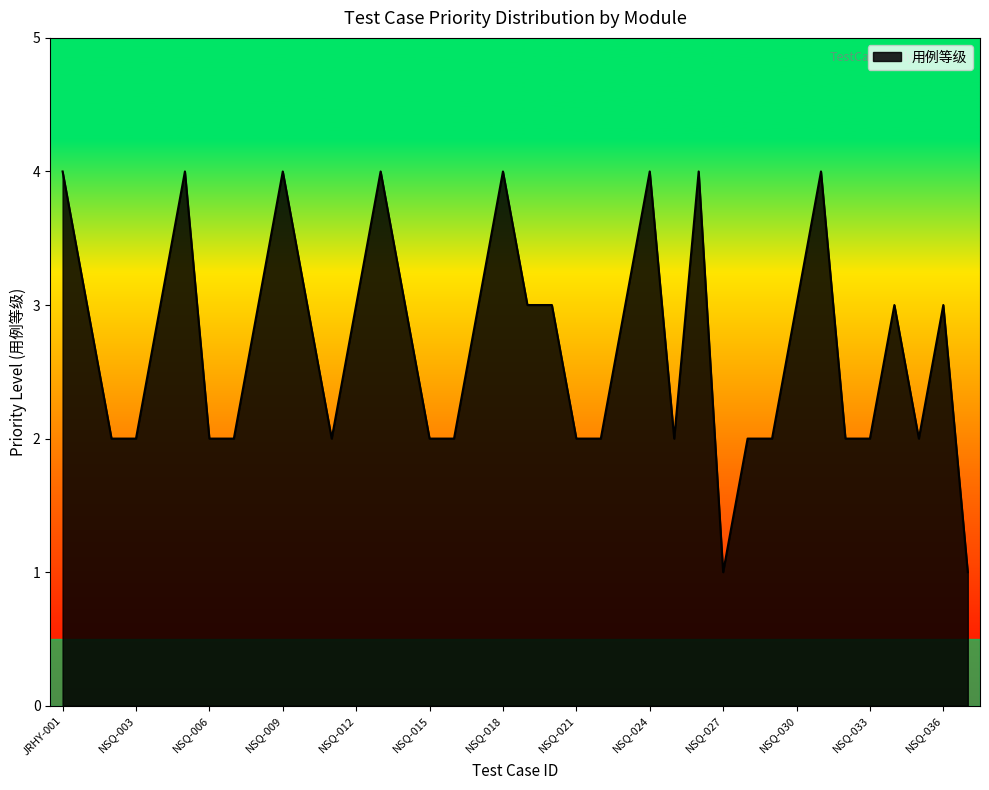

What is the greatest value displayed?

4